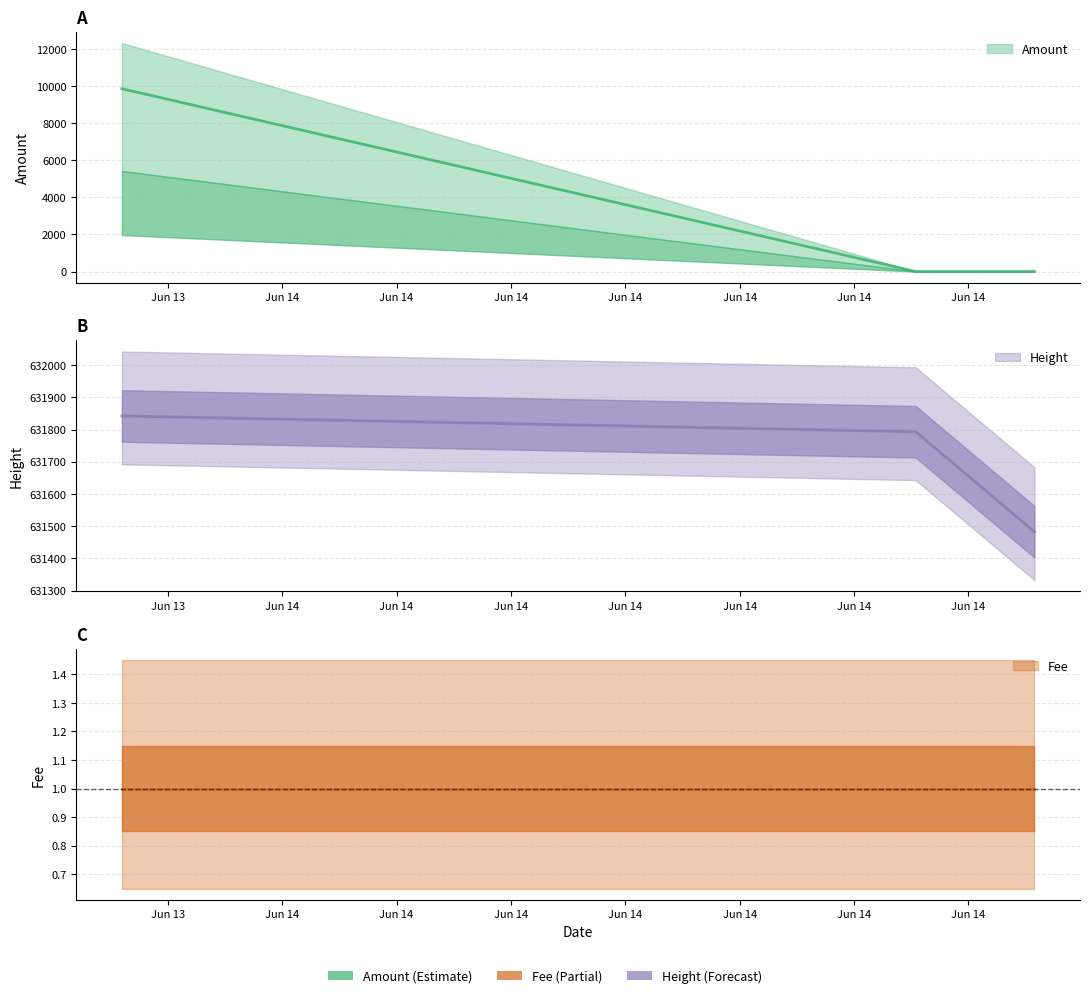

Which category has the lowest value in the Amount series?

2019-06-14 16:37:07